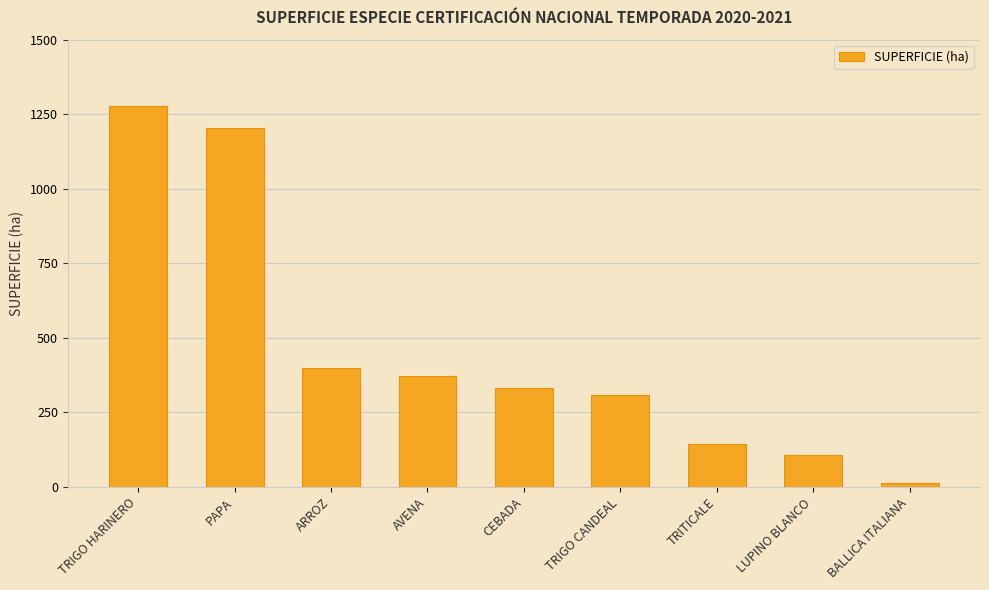

Rank the categories by value from lowest to highest.

BALLICA ITALIANA, LUPINO BLANCO, TRITICALE, TRIGO CANDEAL, CEBADA, AVENA, ARROZ, PAPA, TRIGO HARINERO